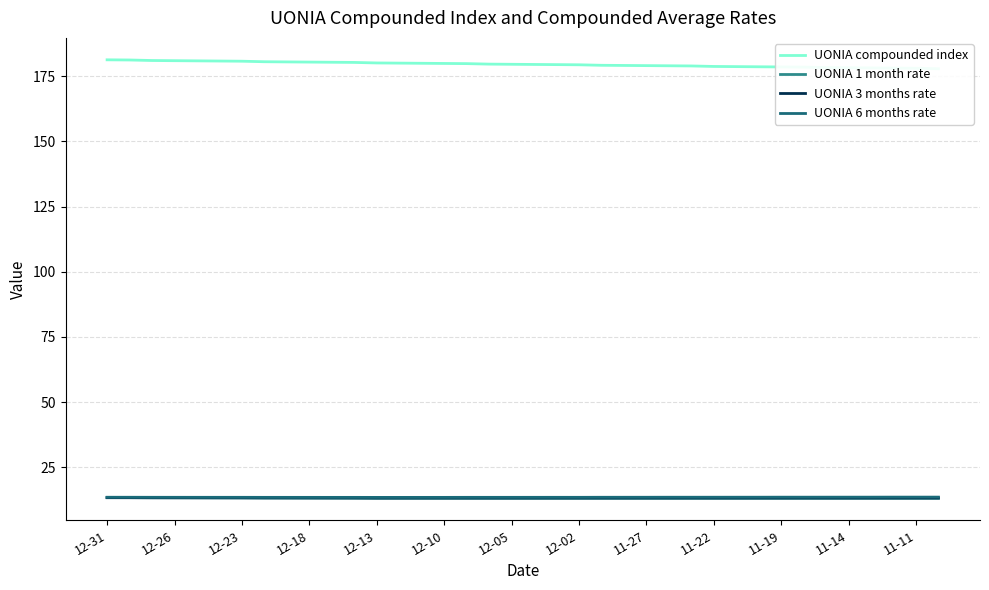

How many times do UONIA 3 months rate and UONIA 1 month rate cross each other?

1